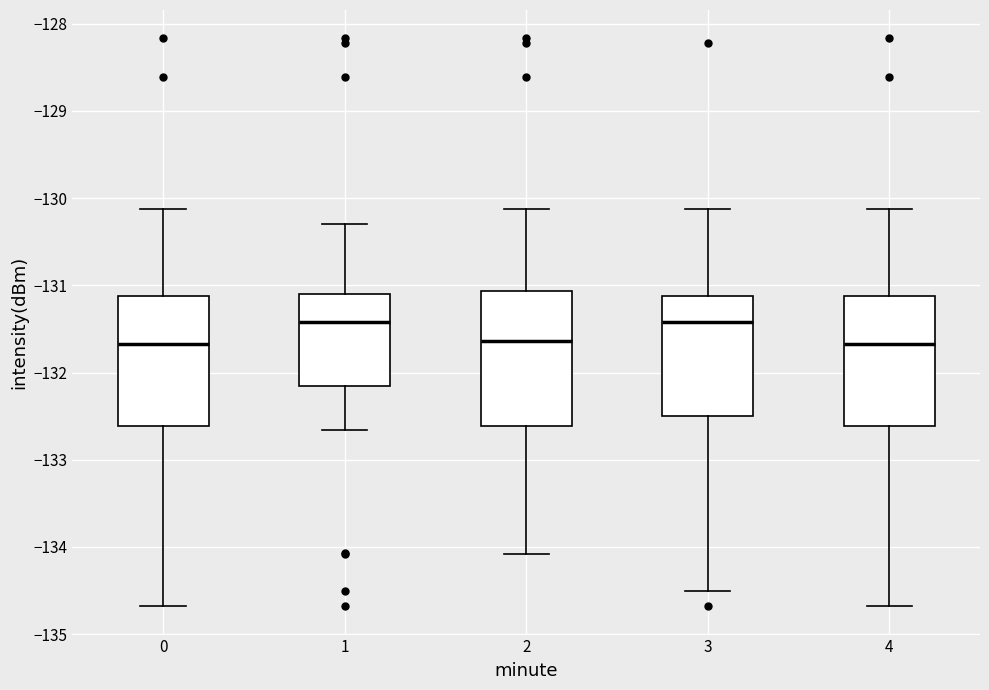

Where does the median line of the box at x = 1 sit on the y-axis? The values are not printed on the chart, so give them approximately, as read against the axis.

-131.4